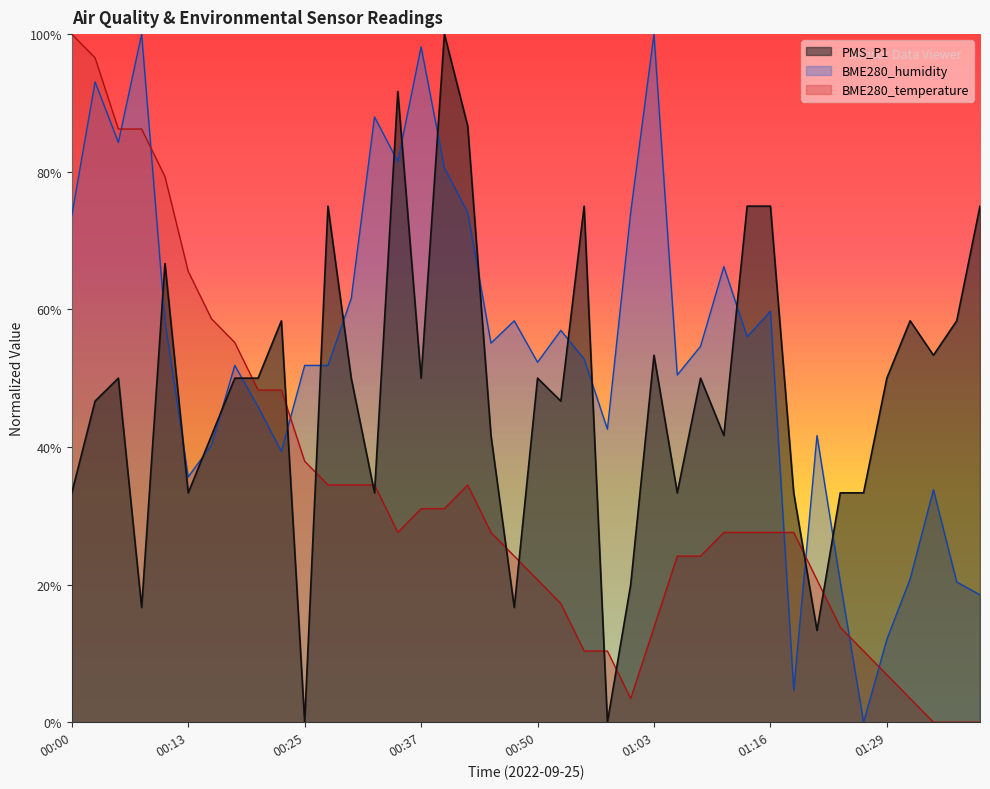

What is the difference between the highest and lowest values at 00:00?

0.7